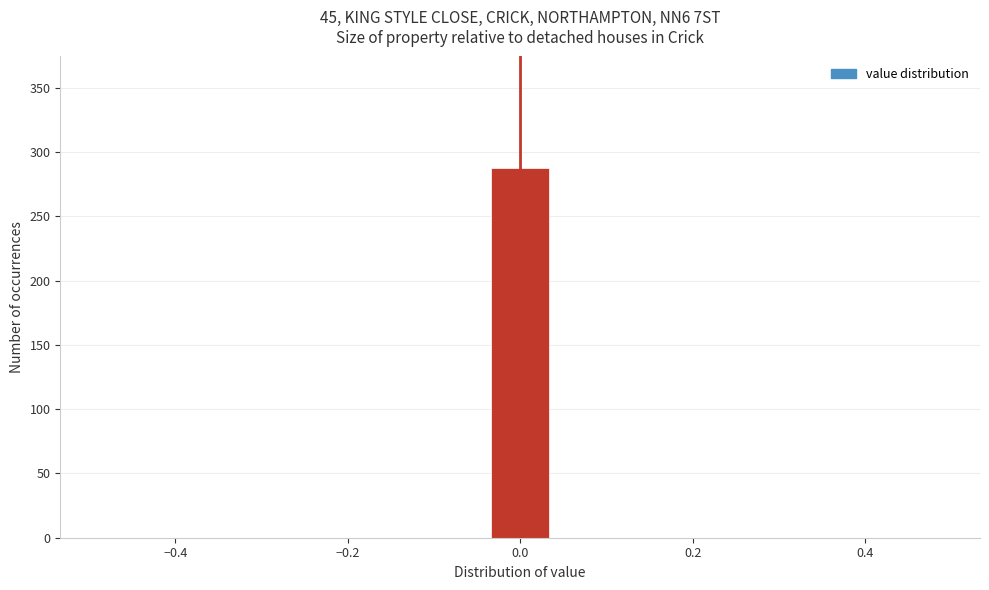

Around what value on the x-axis is the tallest bar? Give the approximate position of its centre, as read against the axis.

0.00